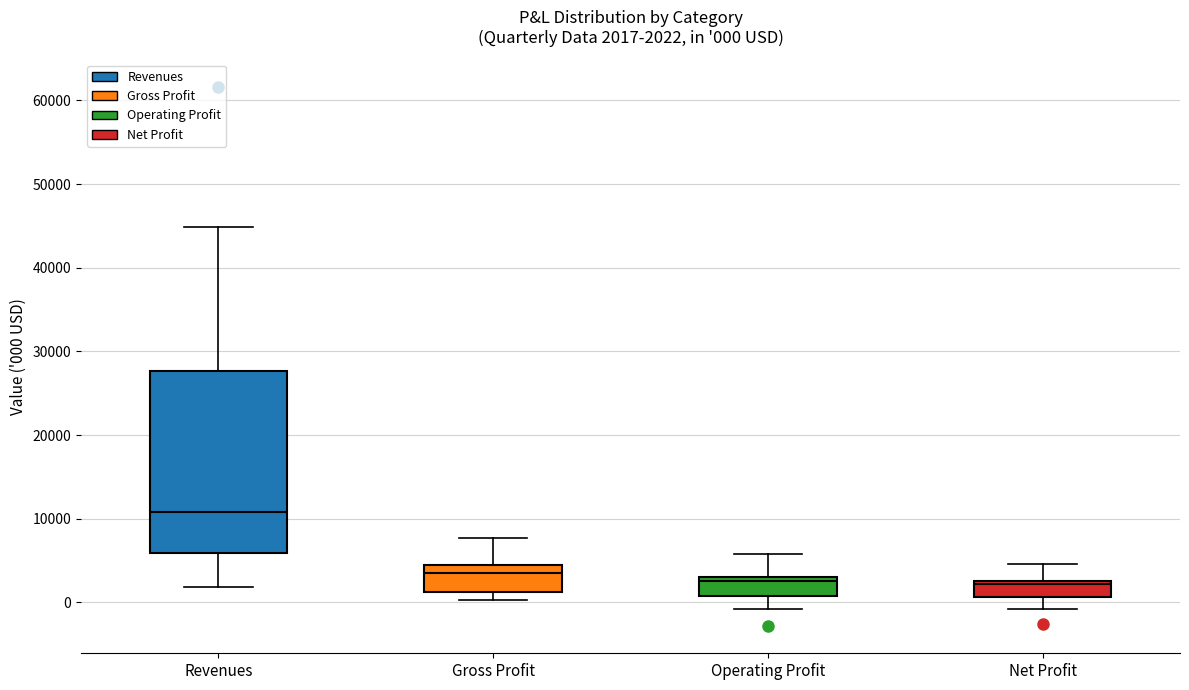

Which box has the highest median line?

Revenues